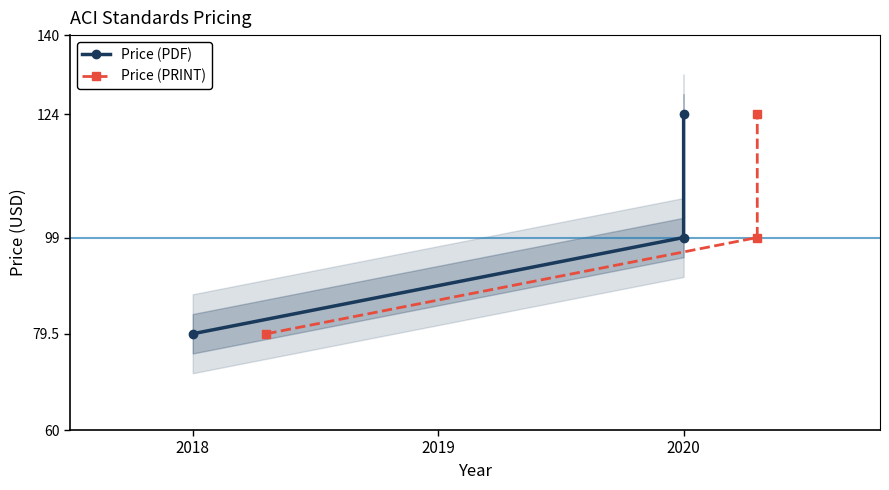

How many values in the Price (PRINT) series are below 99?

1